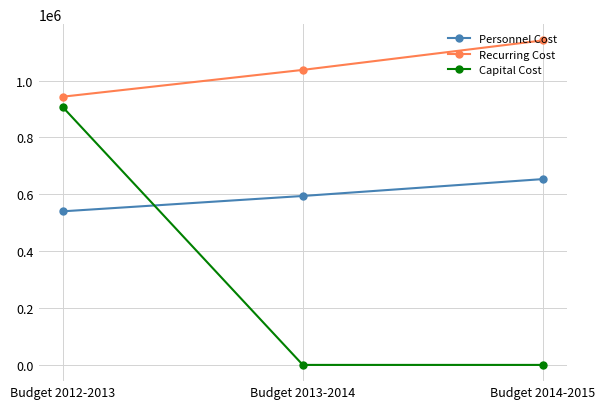

What position from the left is Budget 2013-2014?

2